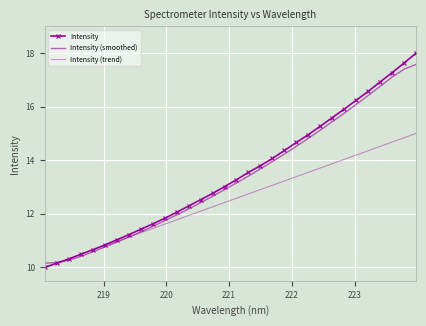

What is the minimum value shown in the chart?

10.0